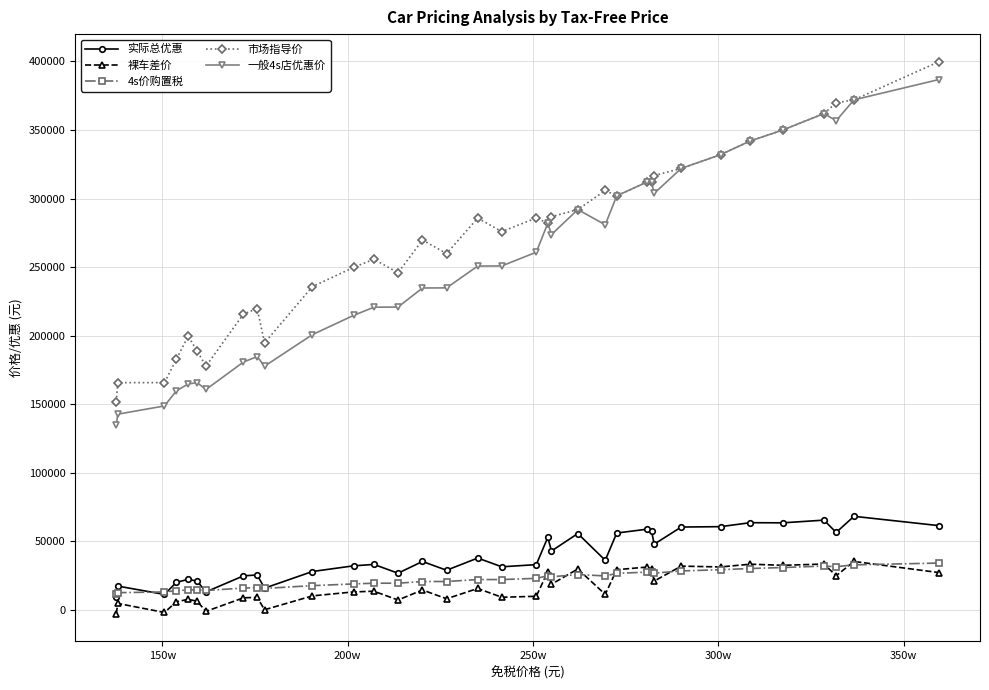

Which series has the largest range (max minus min)?

一般4s店优惠价